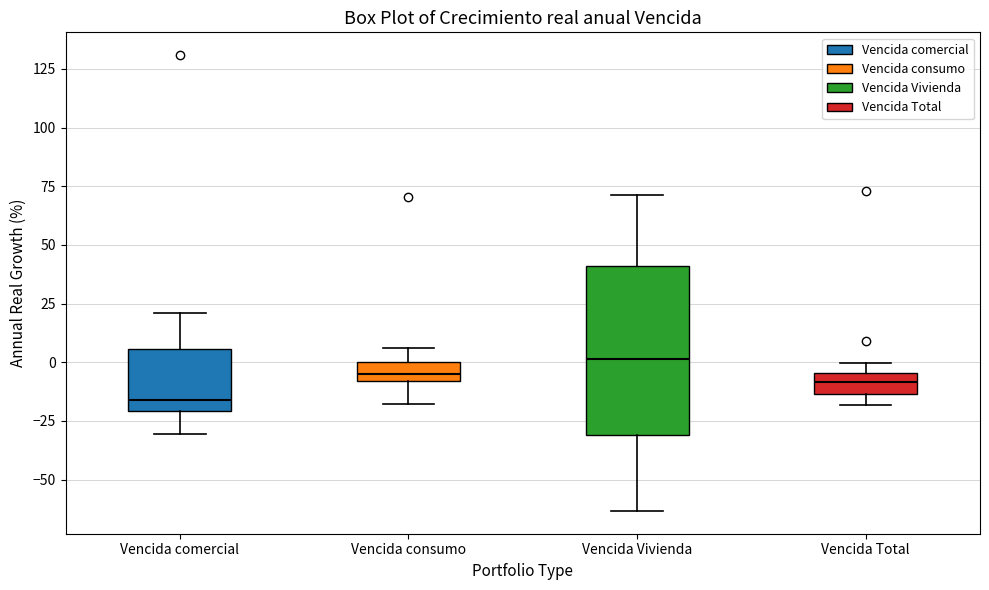

Where is the upper edge of the box for Vencida comercial on the y-axis? The values are not printed on the chart, so give them approximately, as read against the axis.

5